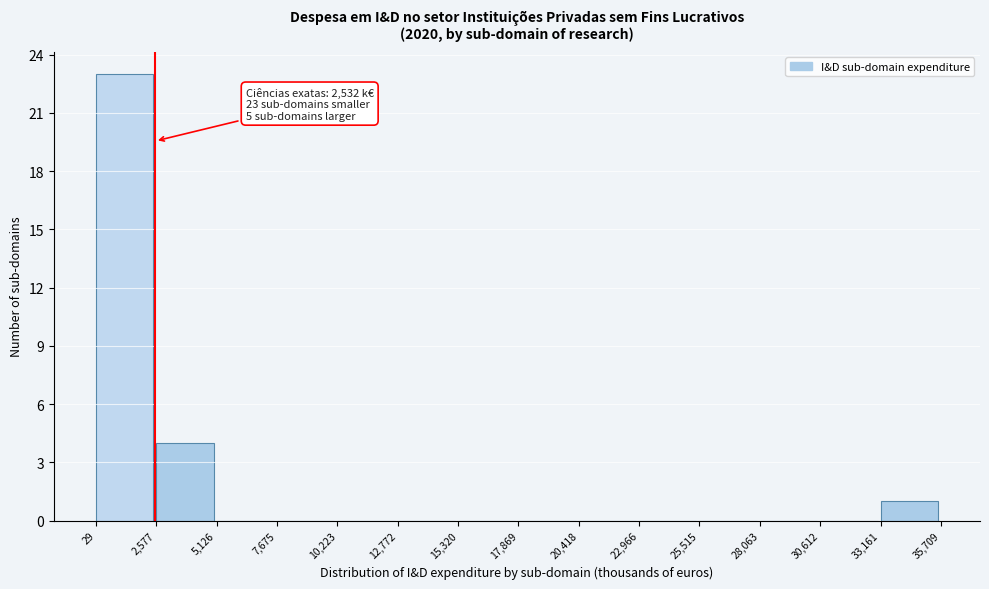

Which range on the x-axis has the tallest bar?

29 to 2,577